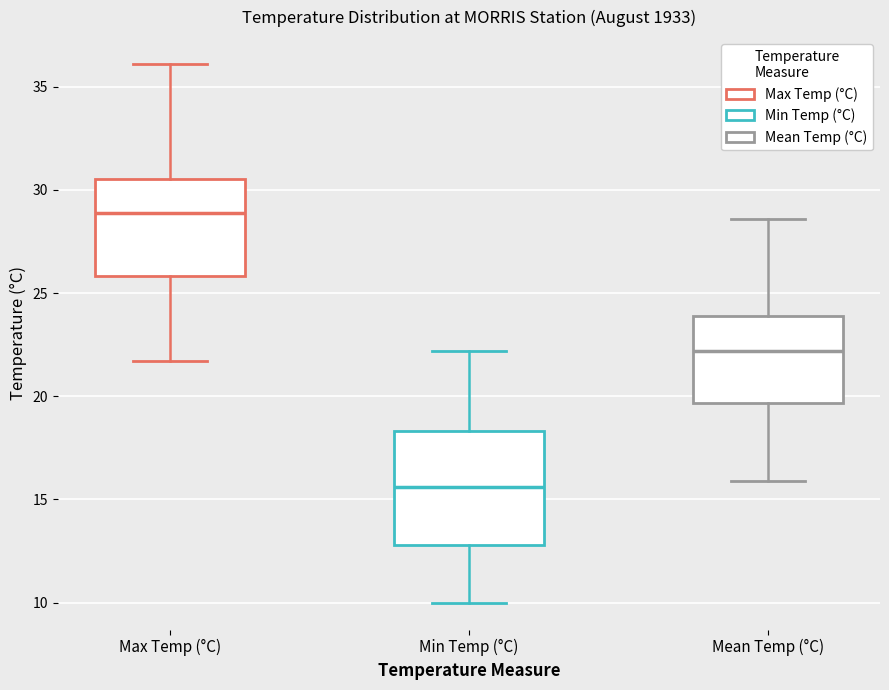

Which box's median line is the highest?

Max Temp (°C)